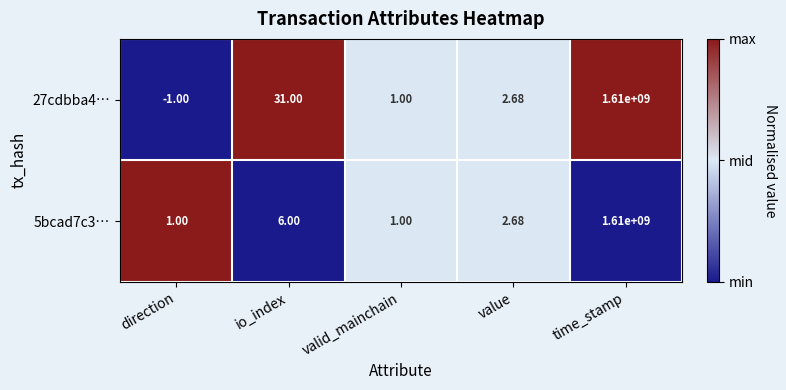

At which label does 5bcad7c3… first exceed 2?

io_index